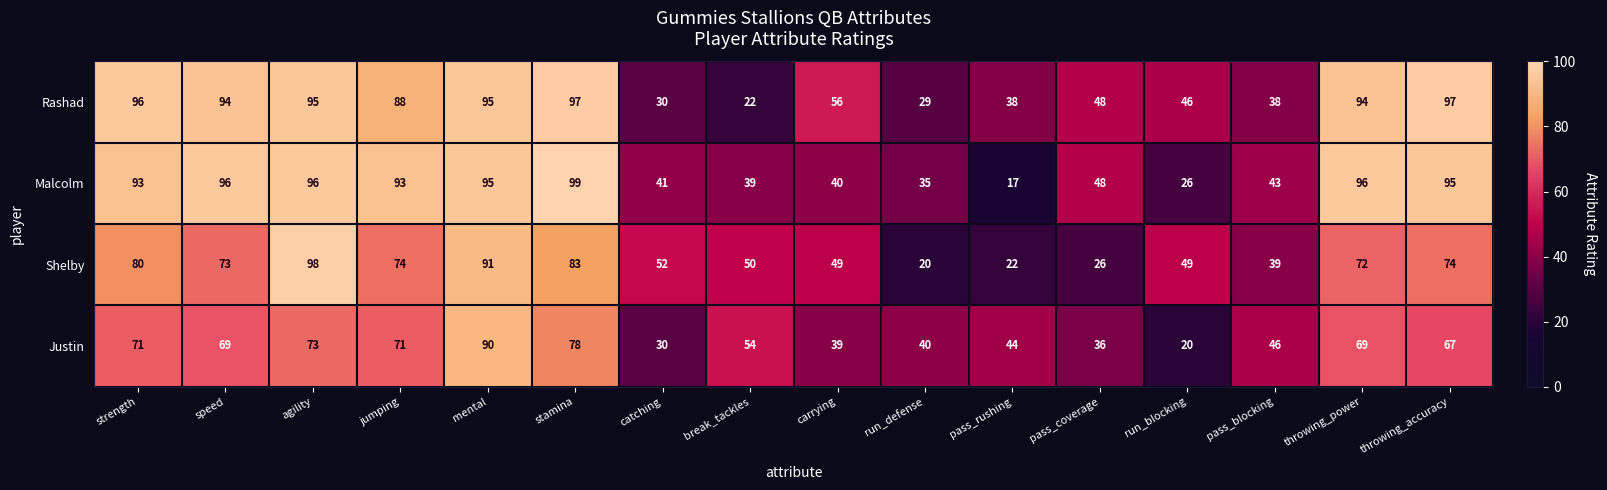

What is the spread (max minus min) of values at break_tackles?

32